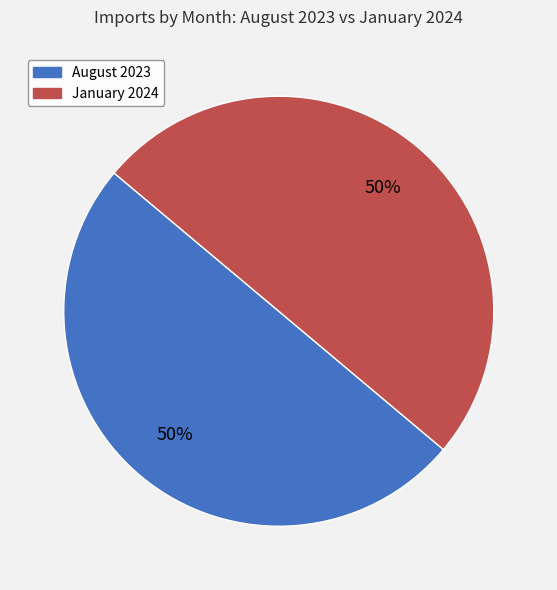

To the nearest percent, what percentage of the pie is August?

50%